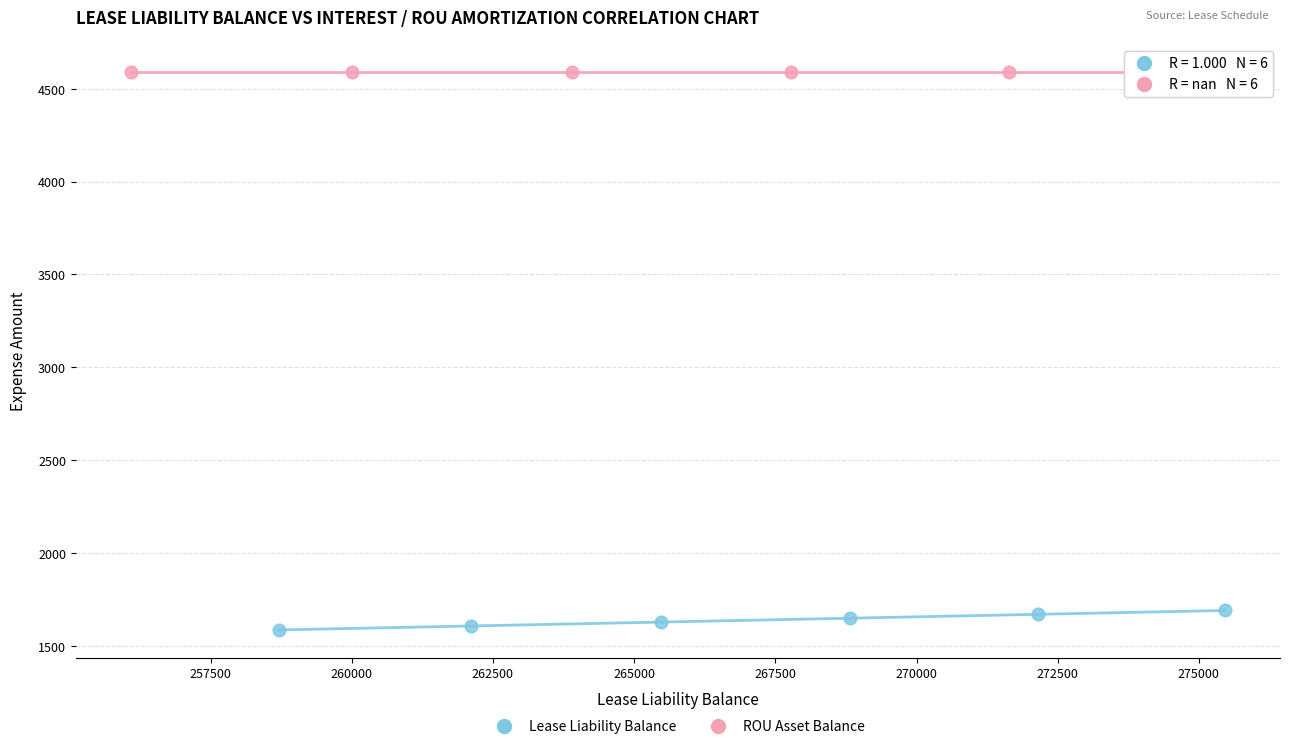

Which series reaches the minimum Y coordinate?

Lease Liability Balance